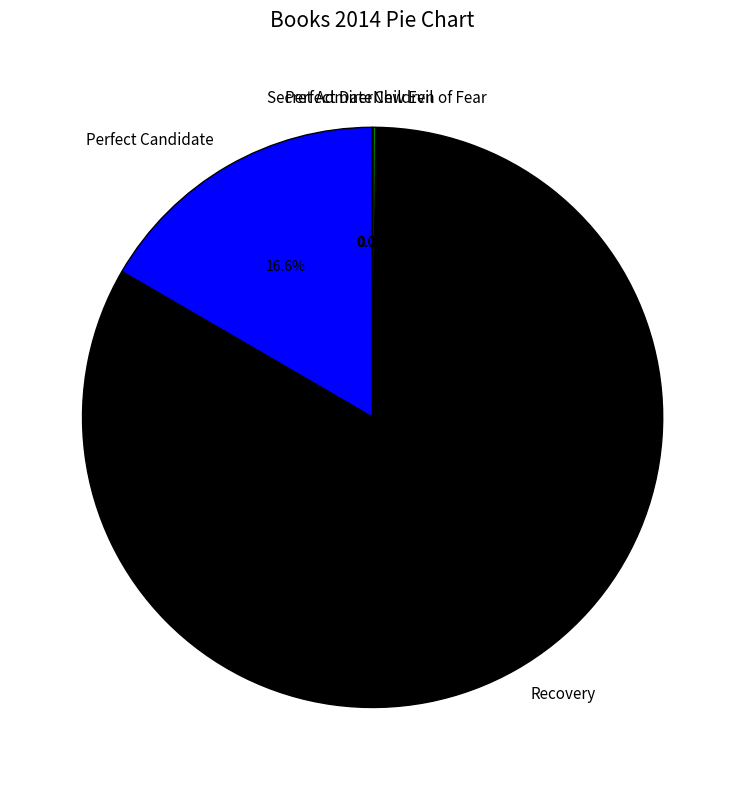

Which category has the biggest portion of the pie?

Recovery